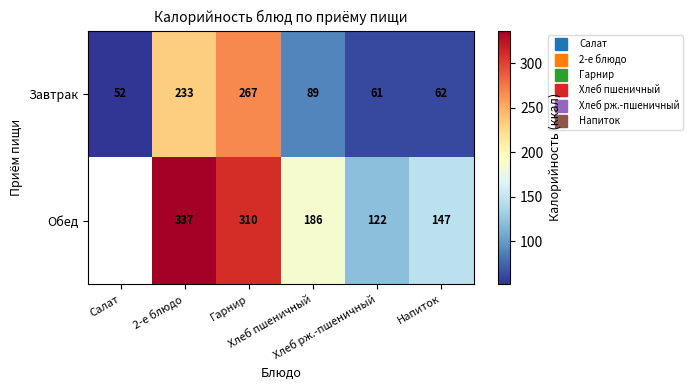

How many positive values does the Обед series have?

5